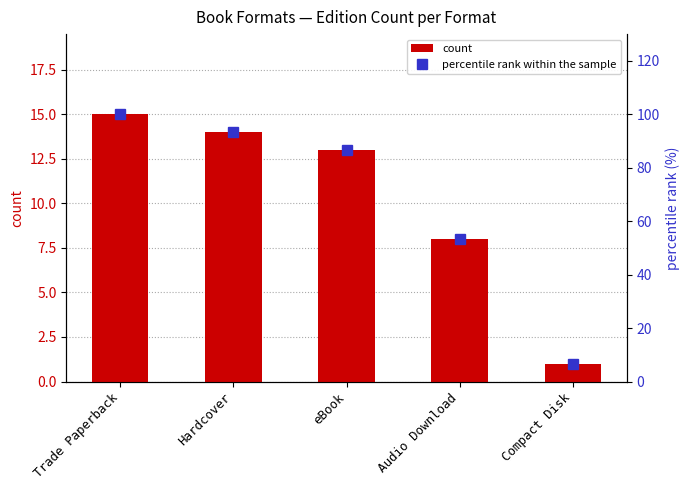

What is the difference between the percentile rank within the sample values at Trade Paperback and Hardcover?

6.7